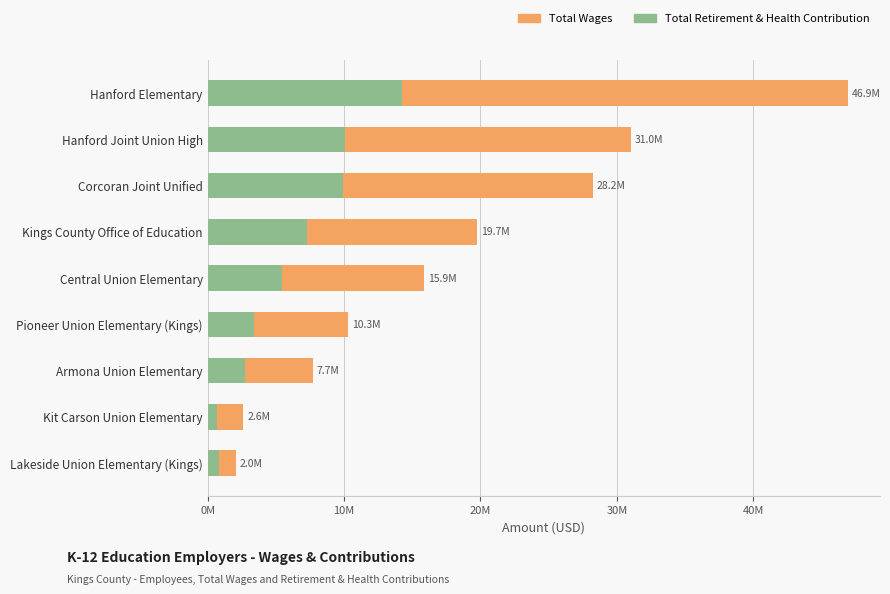

How many bars are there in each group?

2